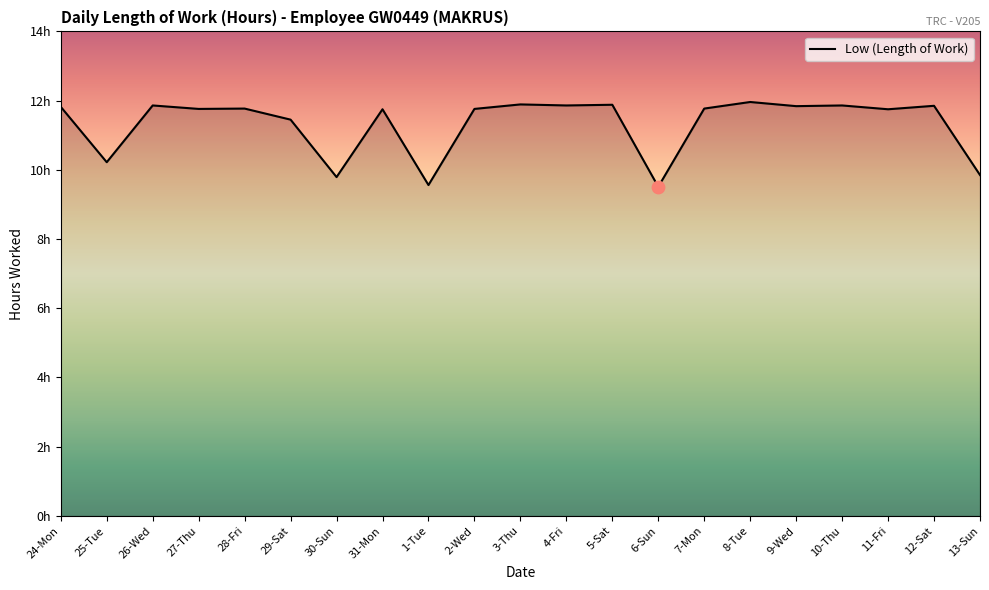

What is the change in value from 30-Sun to 3-Thu?

+2.1